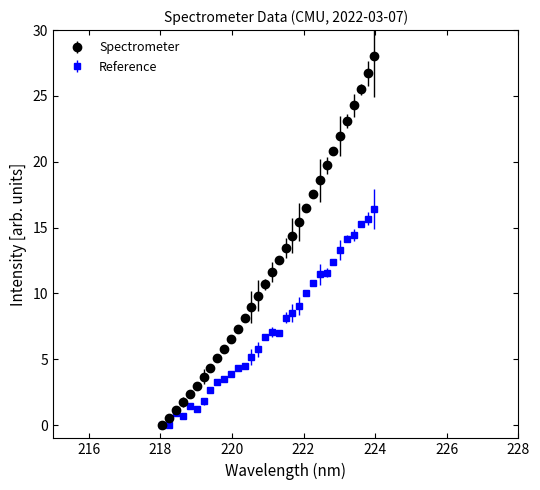

What are all the series names shown in the legend?

Spectrometer, Reference